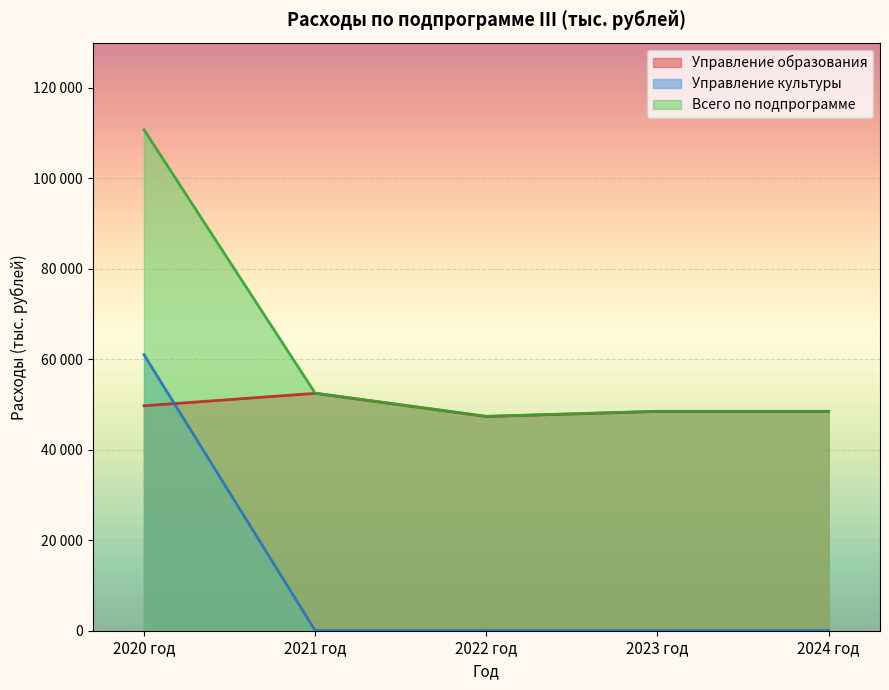

True or false: Управление образования and Всего по подпрограмме cross at least once.

False